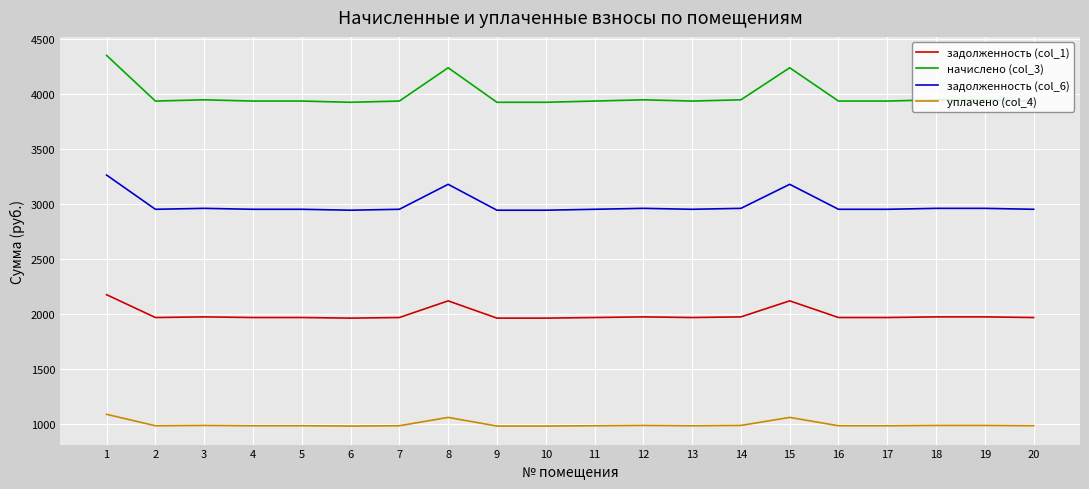

Is it true that задолженность (col_1) equals 756.8 at 1?

False